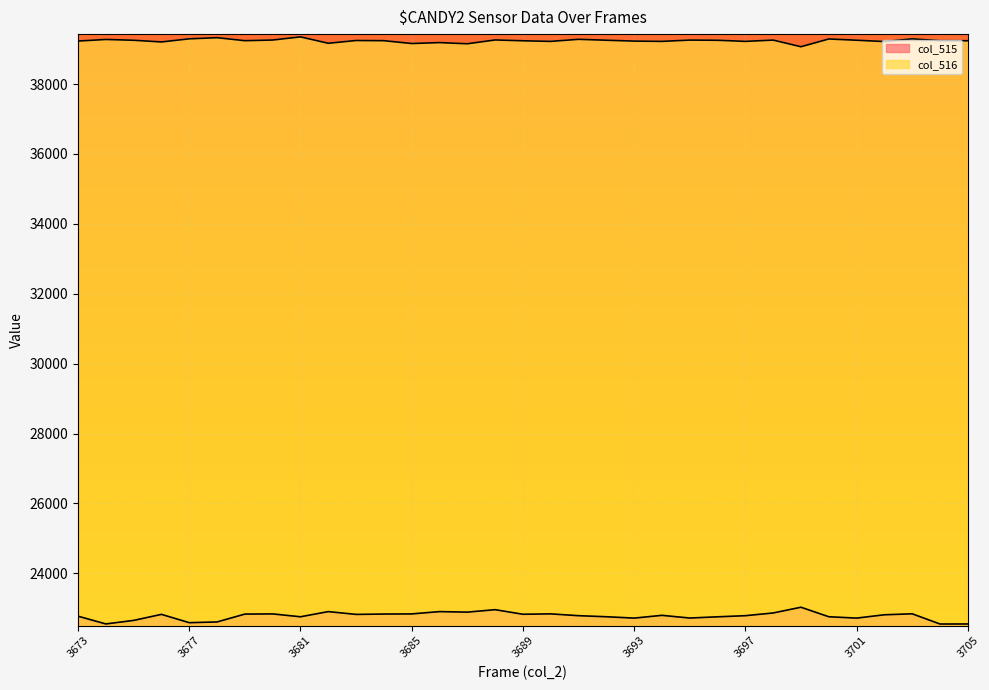

At which category does the chart reach its peak across all series?

3681